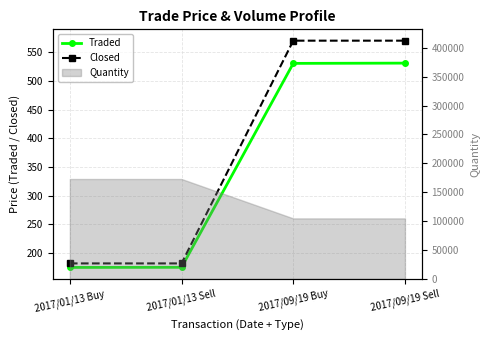

Which series has the largest total across all categories?

Closed